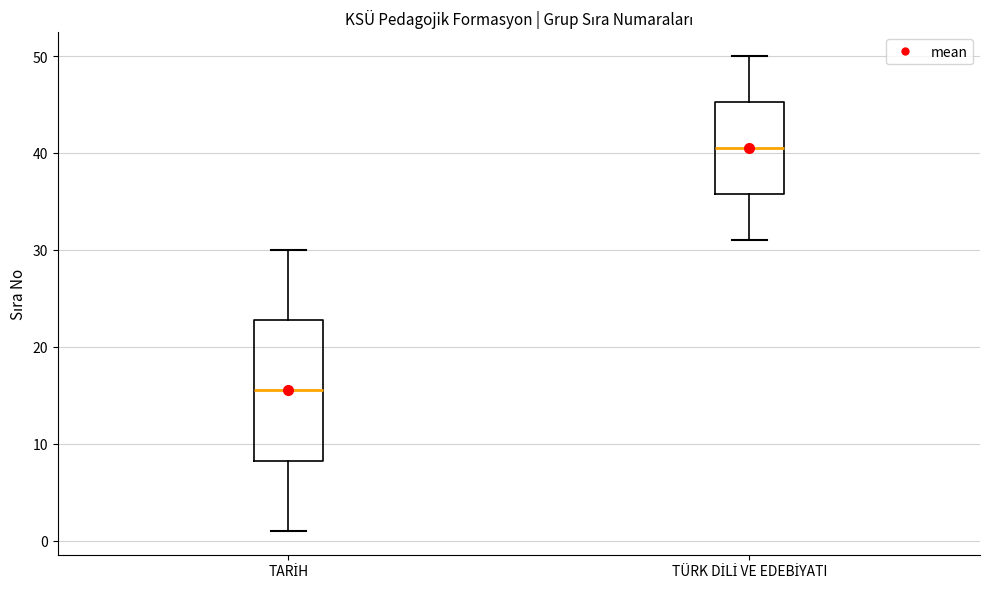

Reading left to right, transcribe this box plot: for each box, give where its median line is, the range the box spans, and where its two whiskers end, as read against the y-axis. The values are not printed on the chart, so give them approximately, as read against the axis.

TARİH: median 16, box 8 to 23, whiskers 1 to 30
TÜRK DİLİ VE EDEBİYATI: median 41, box 36 to 45, whiskers 31 to 50